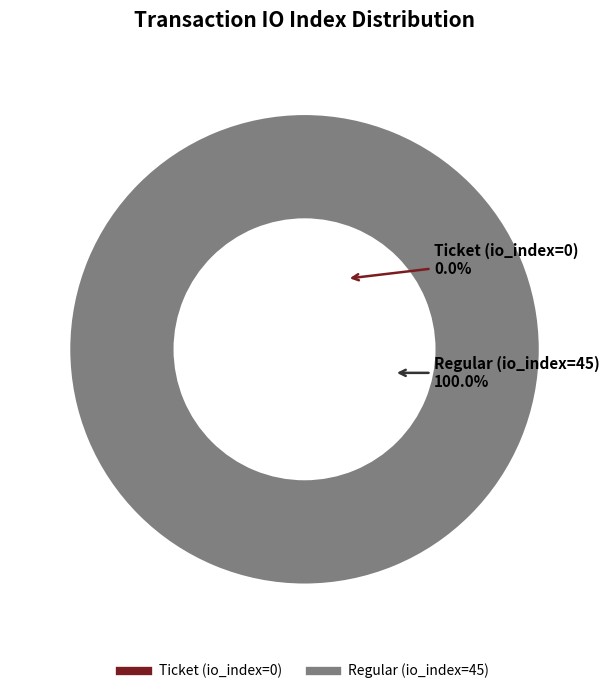

How many slices are in this pie chart?

2